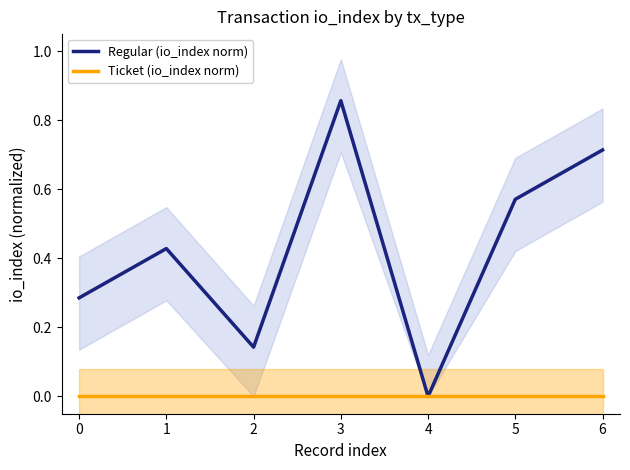

Rank the series by their average value, from highest to lowest.

Regular (io_index norm), Ticket (io_index norm)